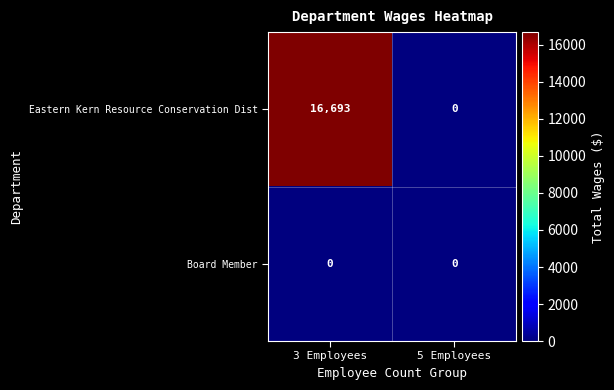

Reading right to left, transcribe all the data shown in this chart.

Eastern Kern Resource Conservation Dist: 5 Employees=0	3 Employees=16693
Board Member: 5 Employees=0	3 Employees=0